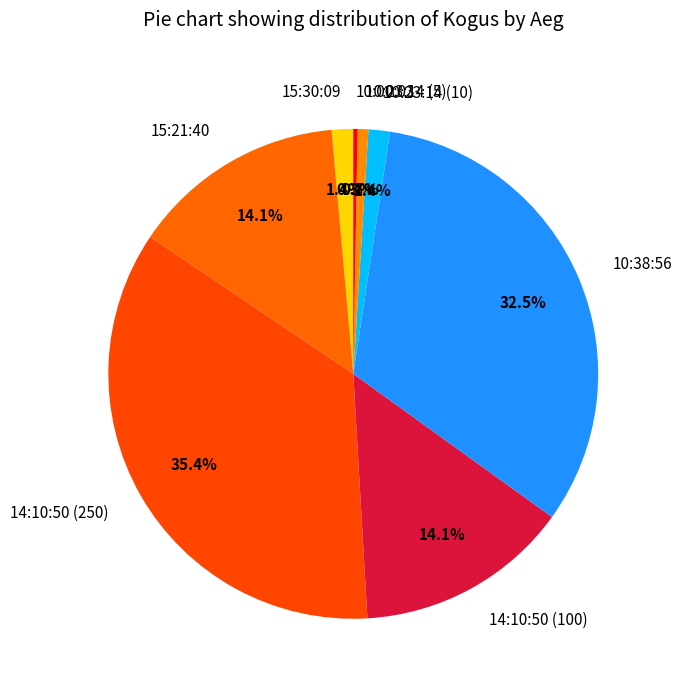

Count the number of slices in the pie.

8